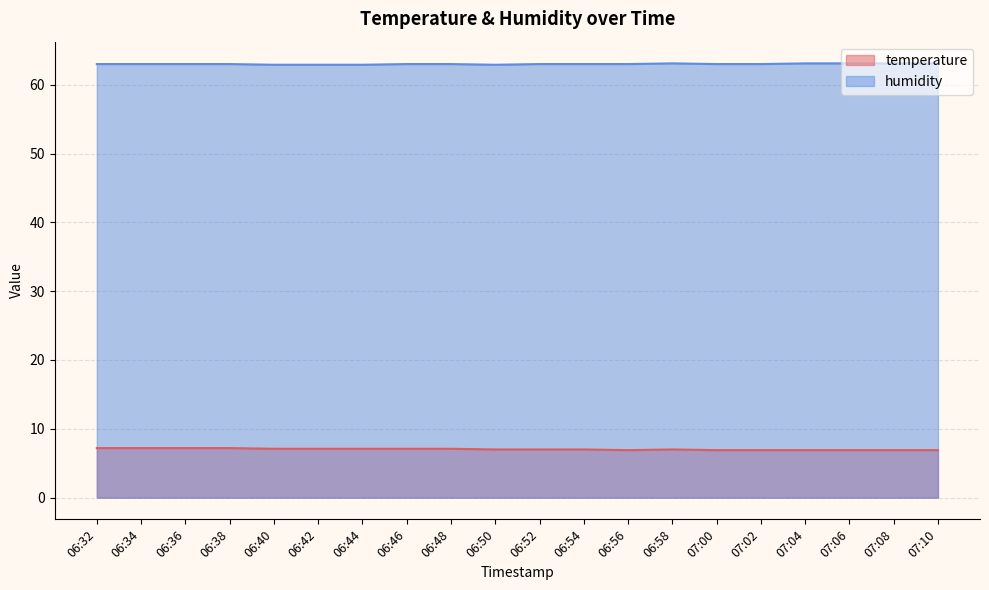

The temperature series shows 6.9 at 07:02. True or false?

True